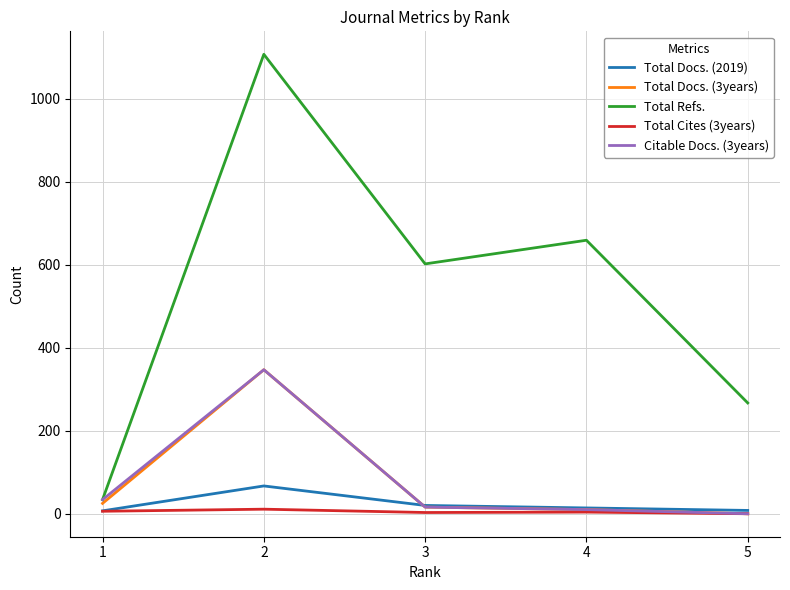

Which series has the largest total across all categories?

Total Refs.